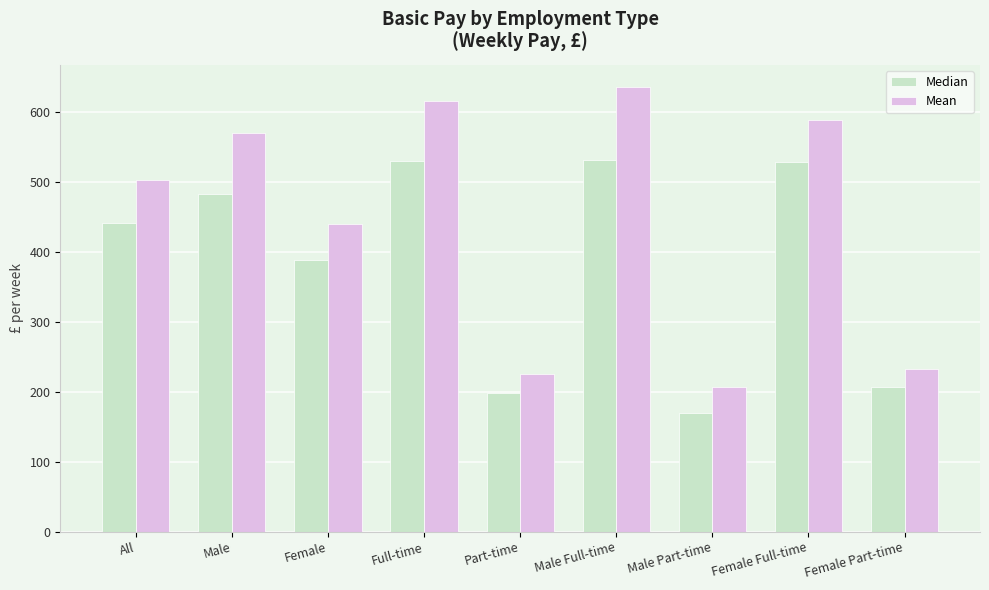

Is it true that Mean equals 439.2 at Female?

True